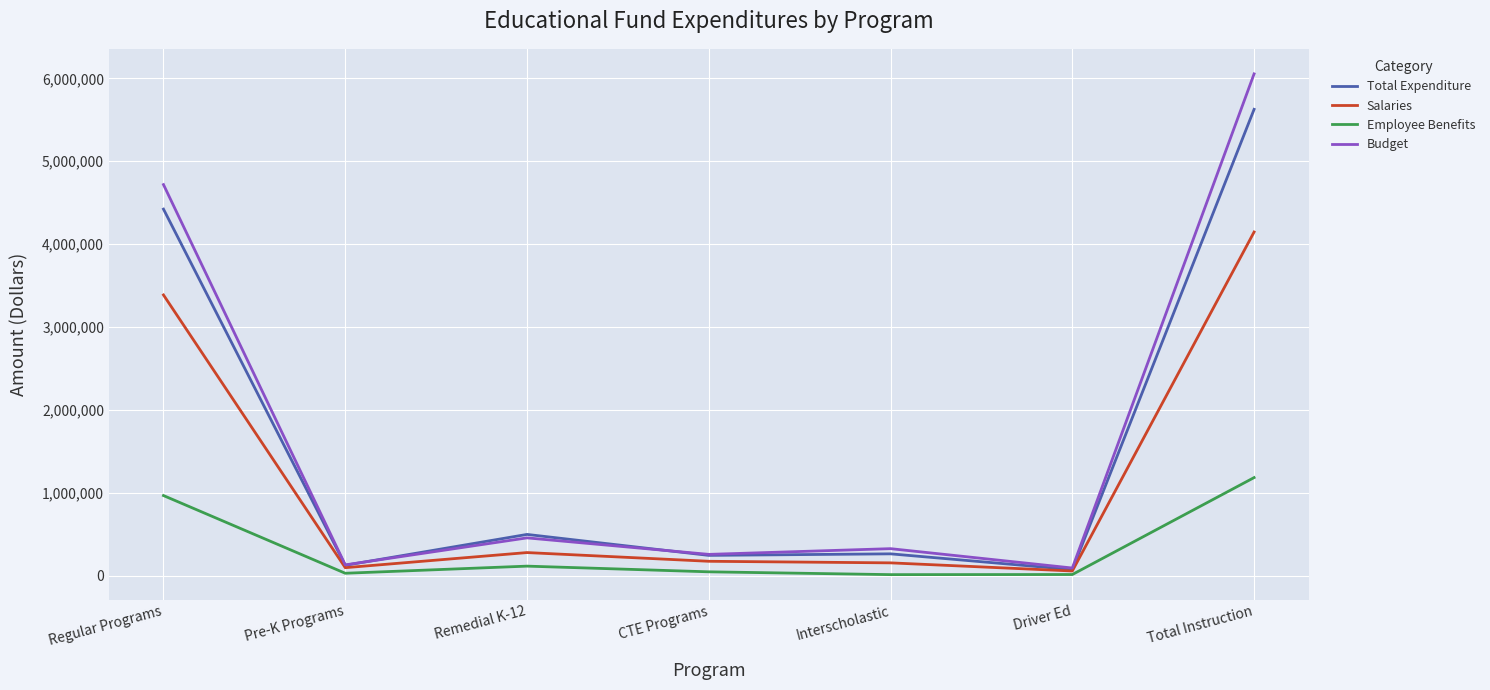

True or false: Employee Benefits has more than 2 points higher than both neighbors.

False